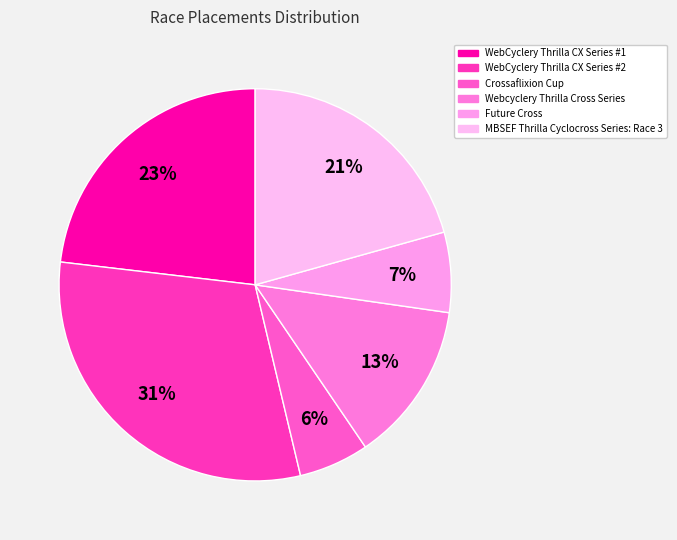

Is there a majority slice in this chart?

No